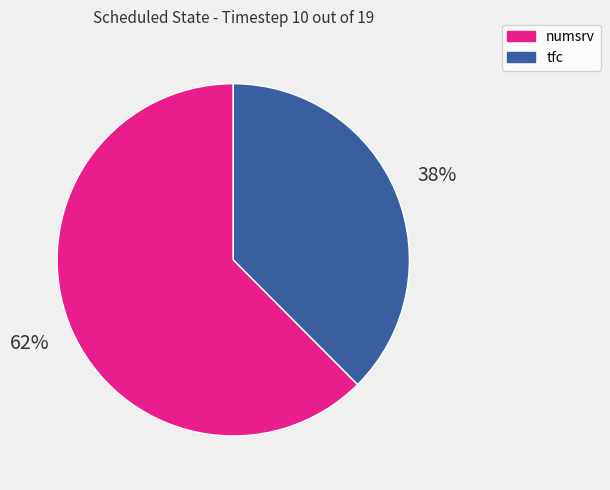

Does numsrv represent more than half of the total?

Yes